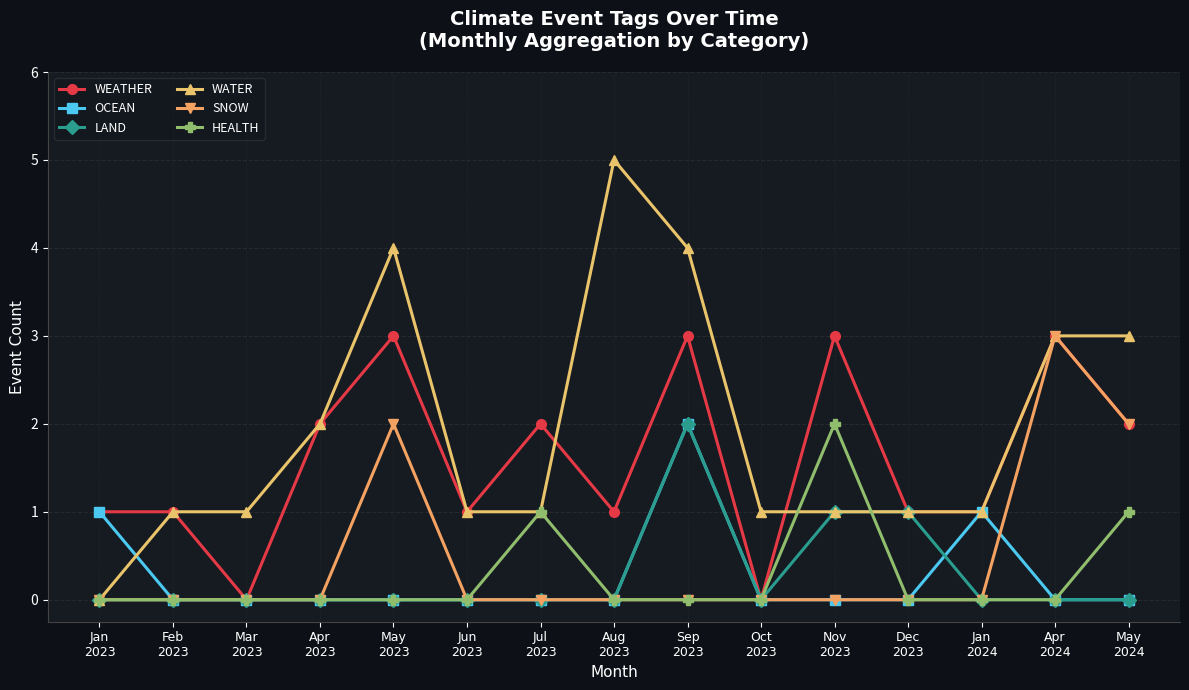

What is the label of the 5th point from the right?

Nov
2023